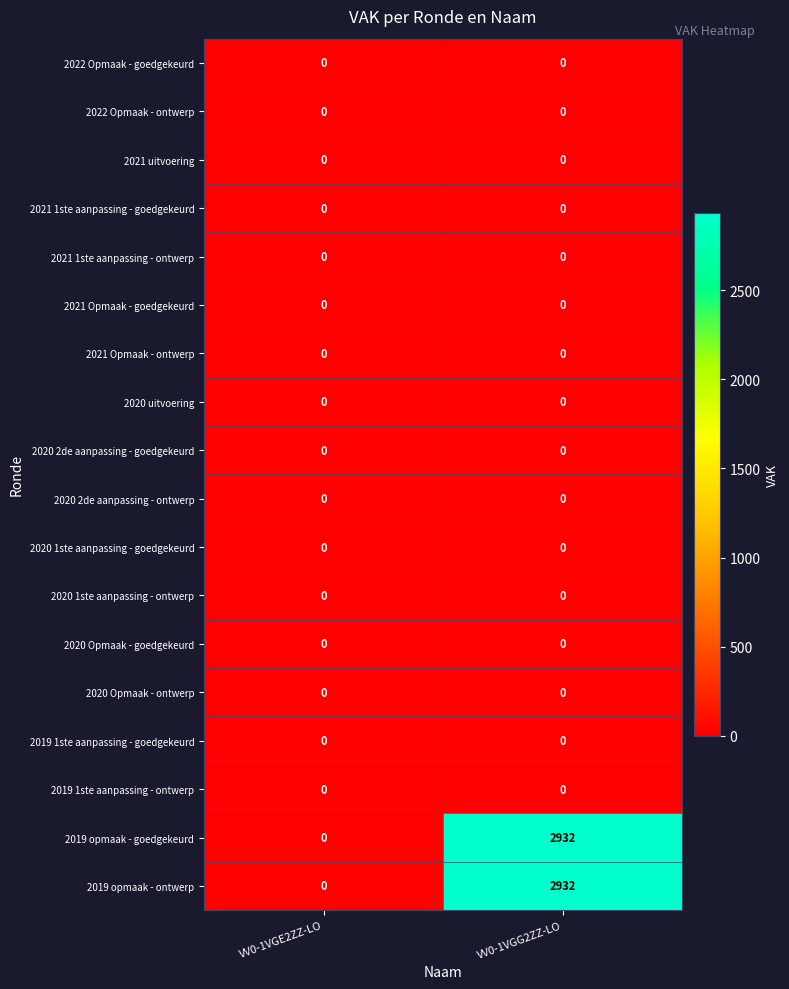

What is the spread (max minus min) of values at VV0-1VGG2ZZ-LO?

2932